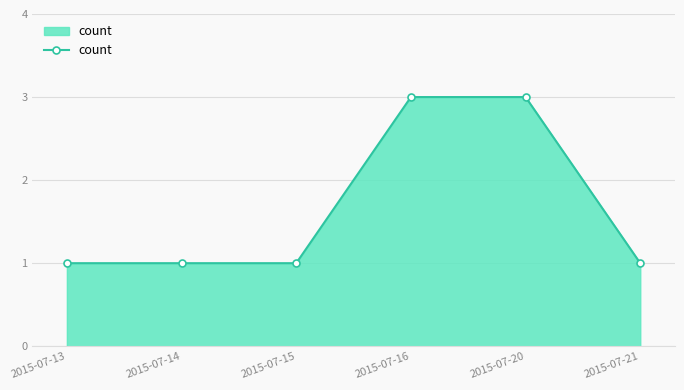

What is the value of the 2nd point from the left?

1